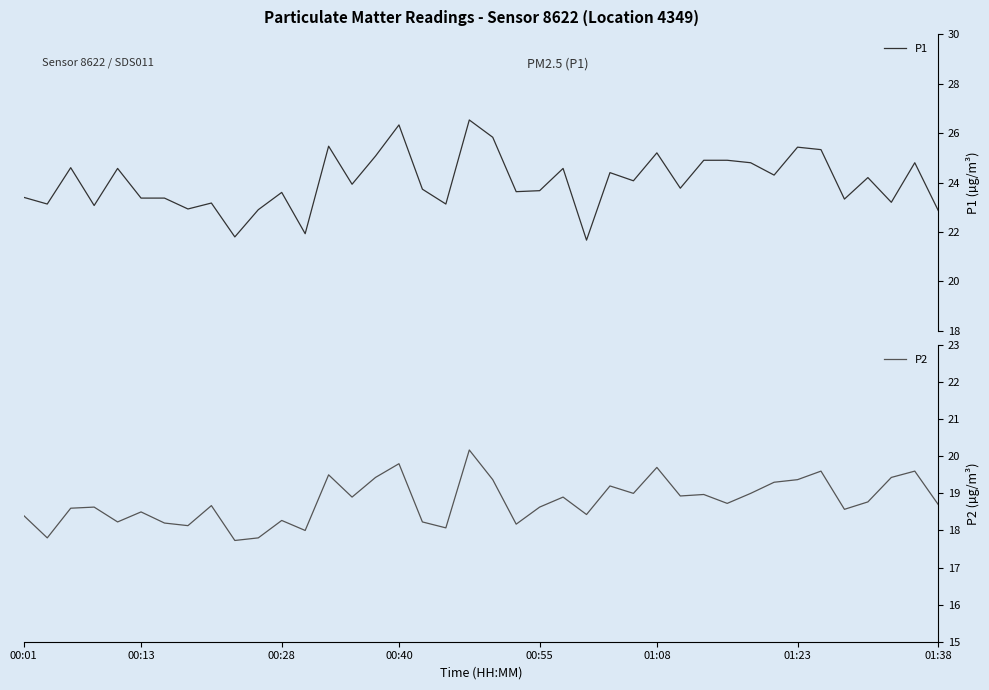

The P2 series shows 18.3 at 00:28. True or false?

True